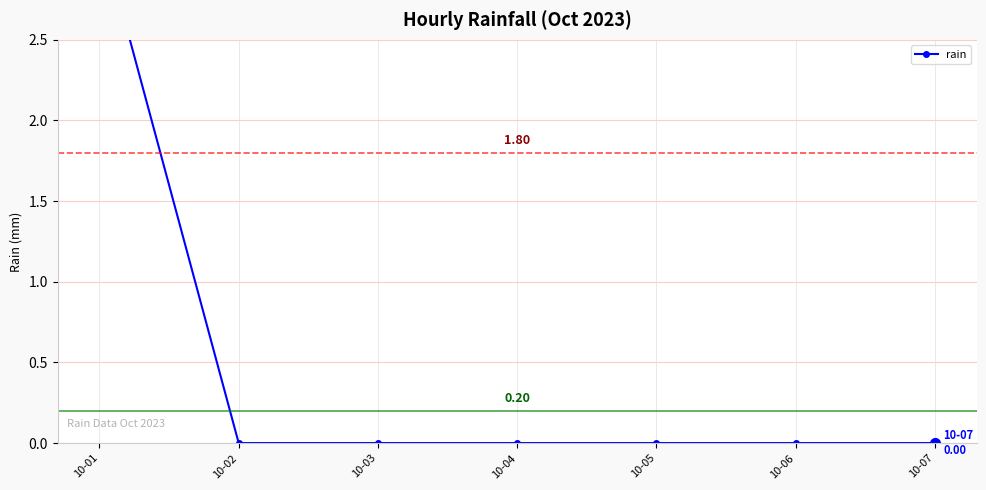

Count the number of data series in this chart.

1